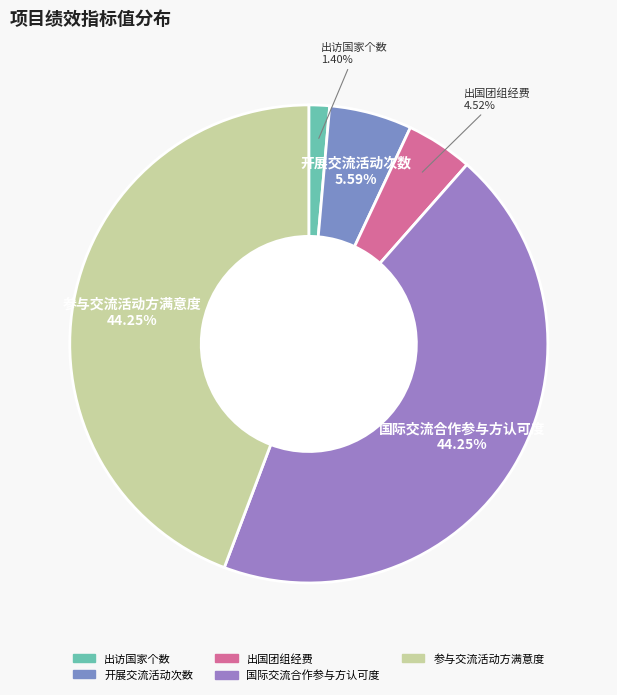

How much of the chart is everything except 国际交流合作参与方认可度?

55.8%